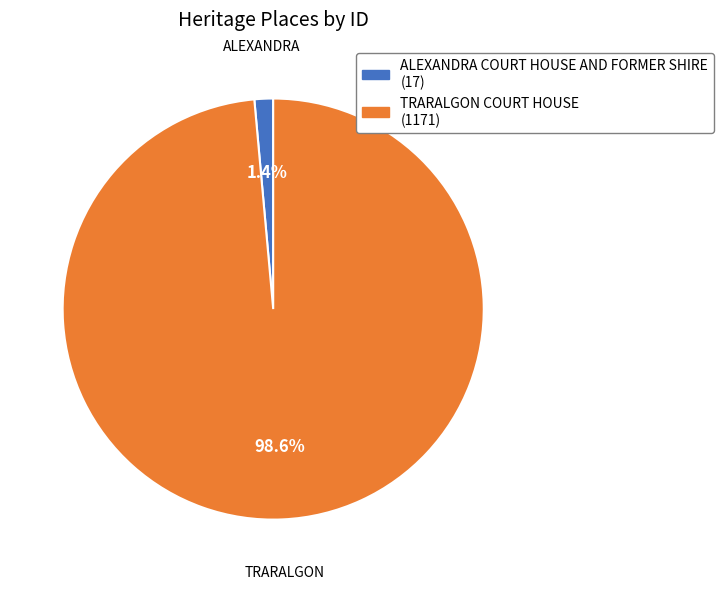

How many slices are in this pie chart?

2